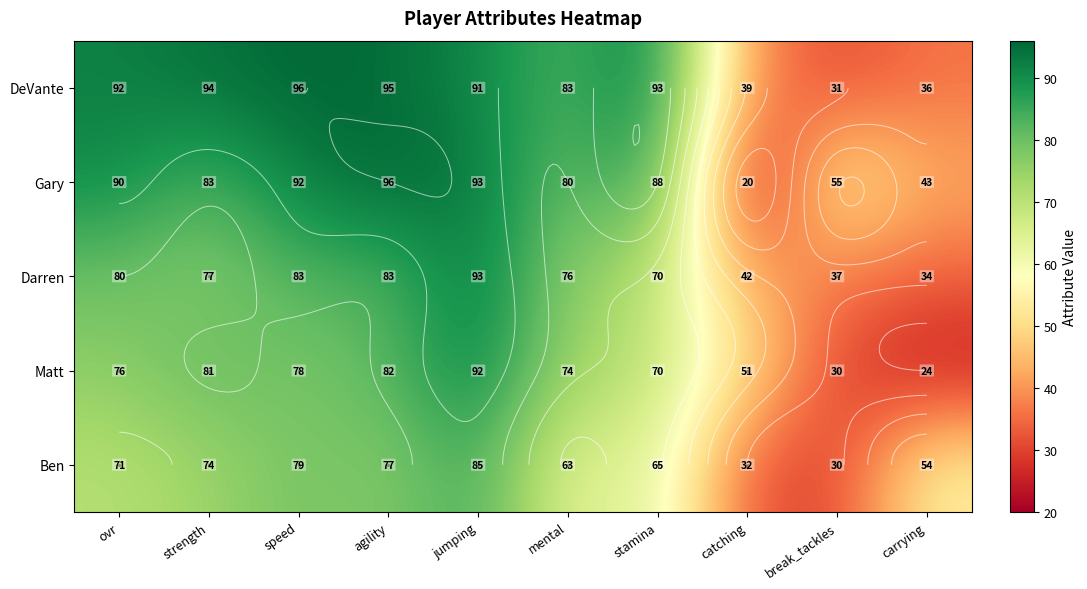

Which series changed the most between ovr and strength?

Gary